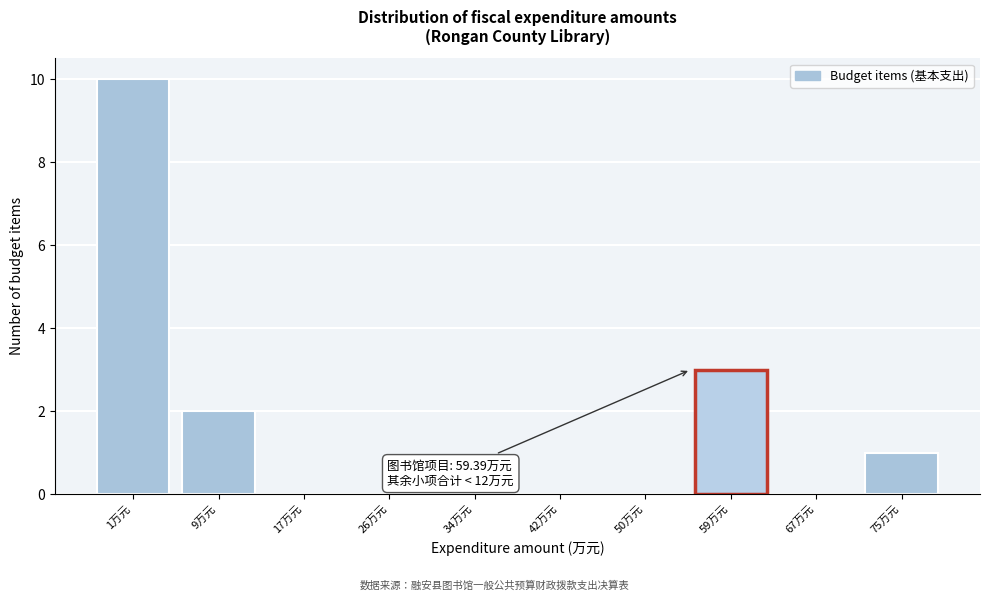

Reading right to left, list all the values displayed in this chart.

75万元=1	67万元=0	59万元=3	50万元=0	42万元=0	34万元=0	26万元=0	17万元=0	9万元=2	1万元=10